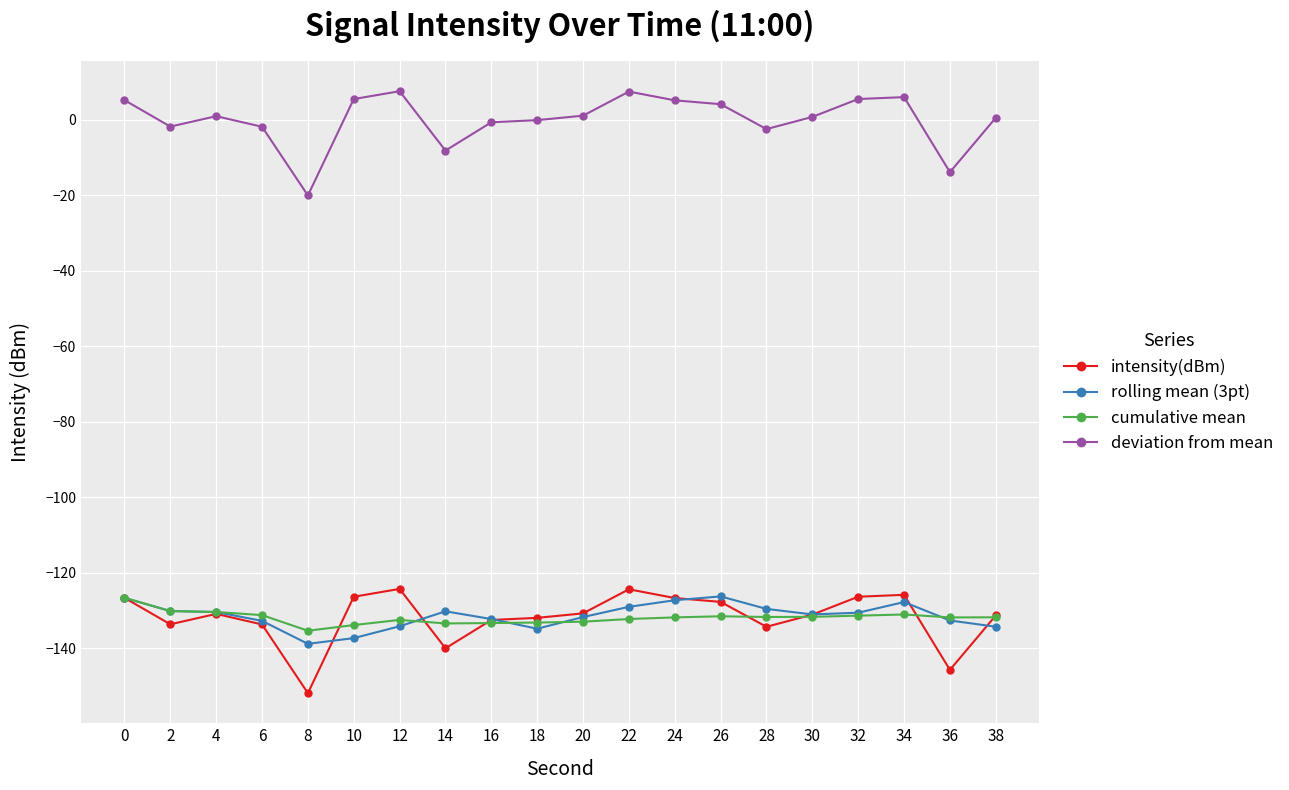

True or false: rolling mean (3pt) and deviation from mean cross at least once.

False